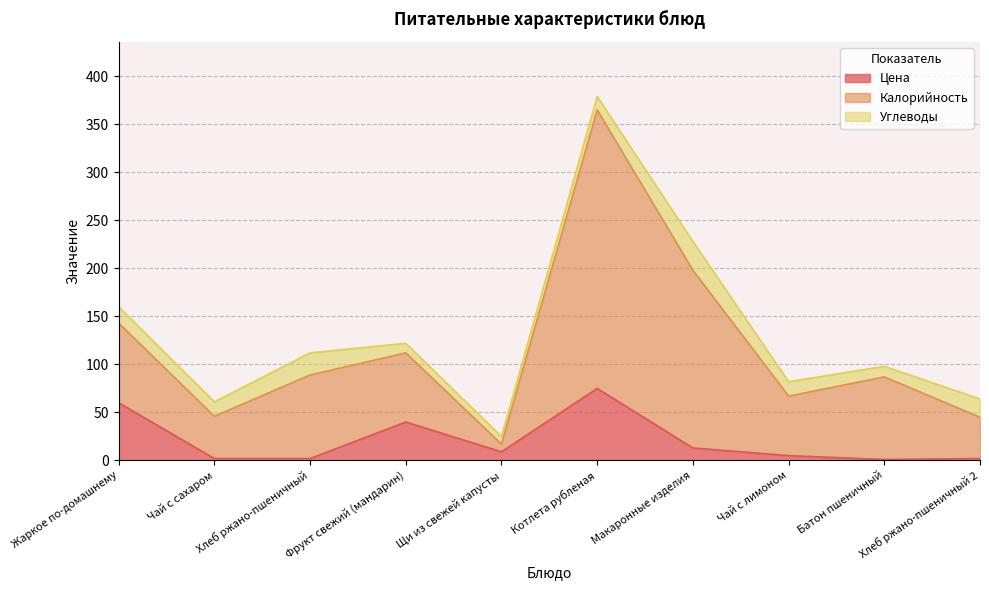

How many data points in Калорийность are above 112?

4